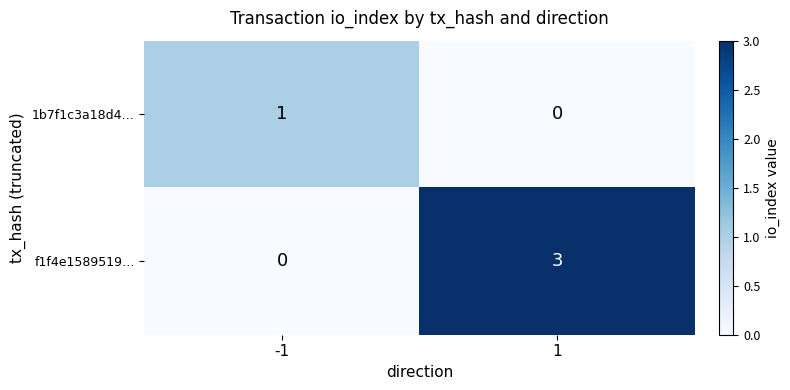

List the series in order of their overall mean, highest first.

f1f4e1589519…, 1b7f1c3a18d4…